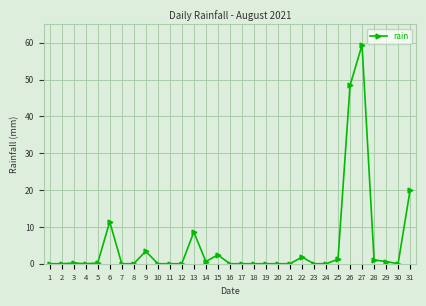

True or false: the data shows 0.0 at 17.

True